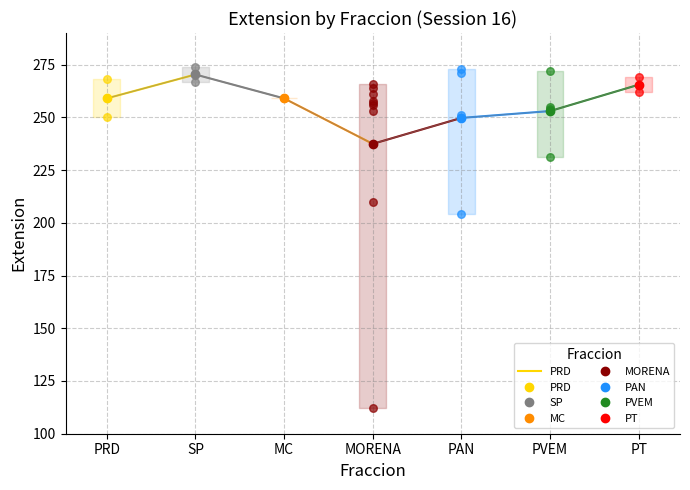

Which has a higher value, SP or PRD?

SP